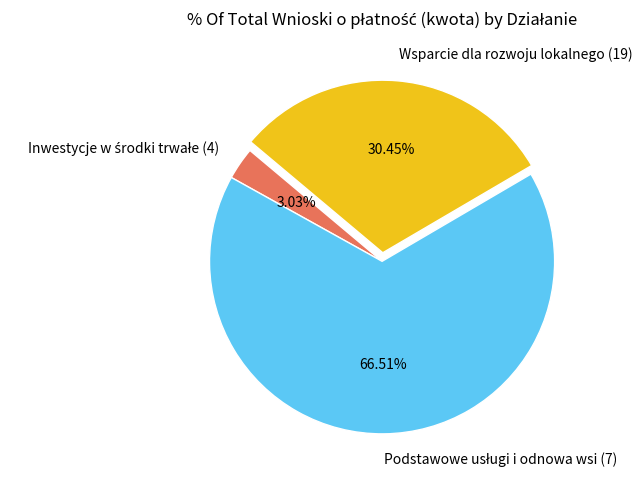

To the nearest percent, what is the difference between the largest and smallest slice percentages?

63%